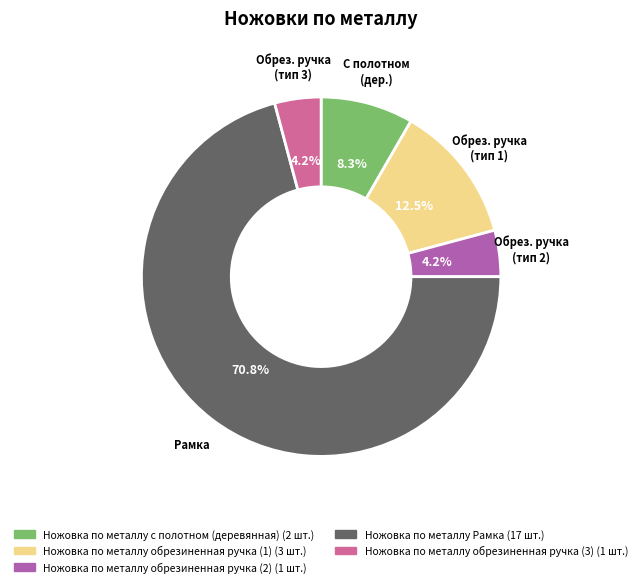

Which has a higher value, Ножовка по металлу обрезиненная ручка (2) or Ножовка по металлу обрезиненная ручка (1)?

Ножовка по металлу обрезиненная ручка (1)